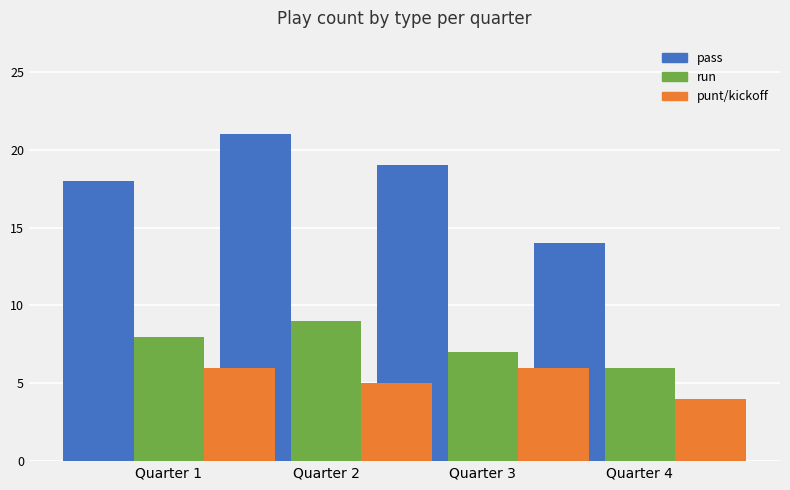

What is the sum of the run values at Quarter 3 and Quarter 2?

16